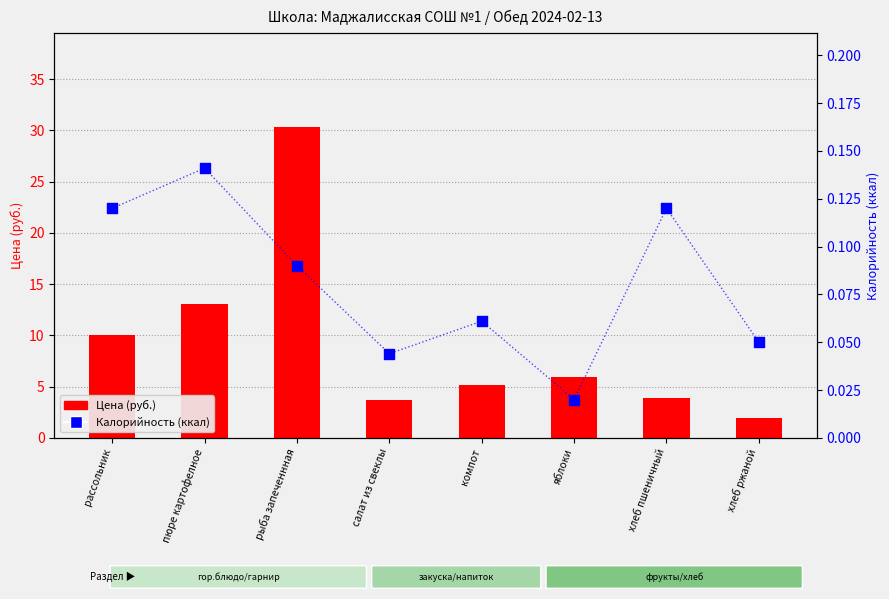

At which category is the sum across all series the highest?

рыба запеченнная